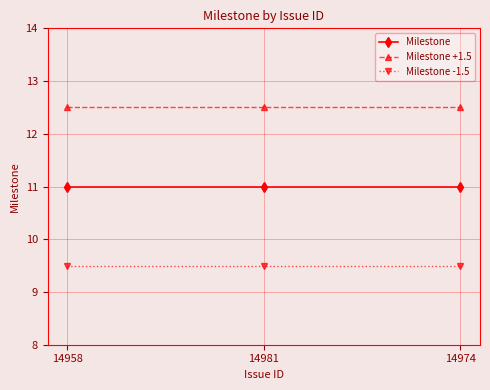

What is the sum of the Milestone -1.5 values at 14974 and 14958?

19.0